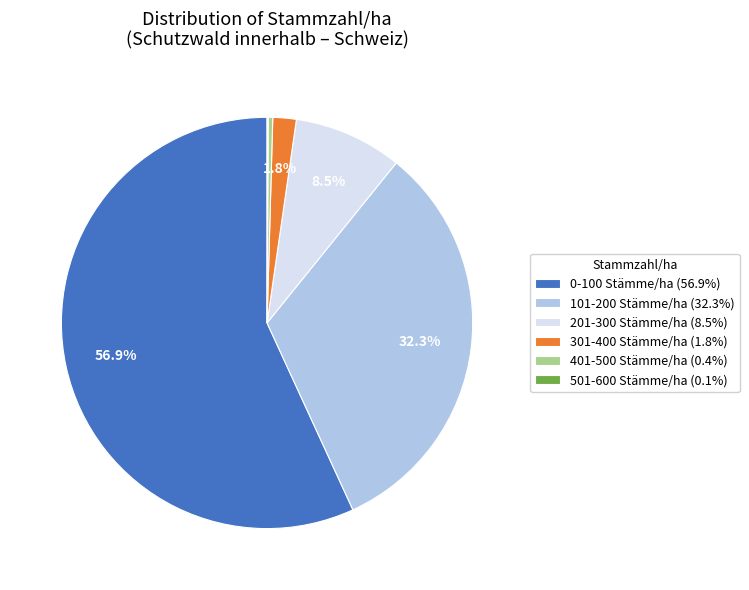

Is there a majority slice in this chart?

Yes